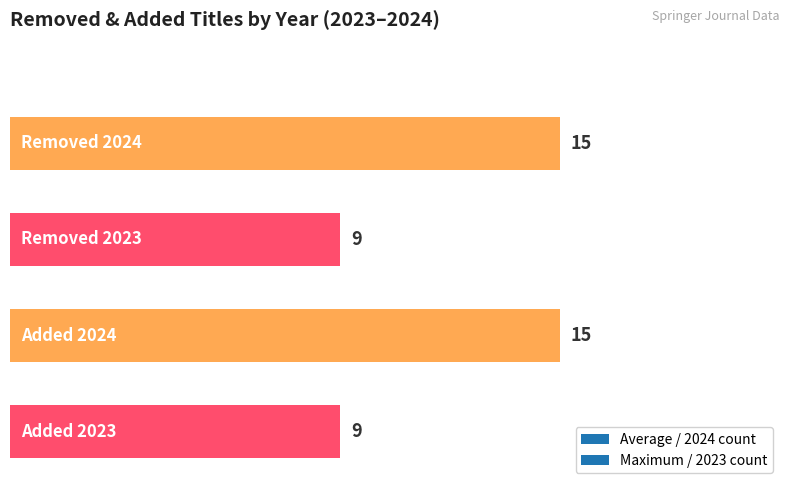

What is the maximum value shown in the chart?

15